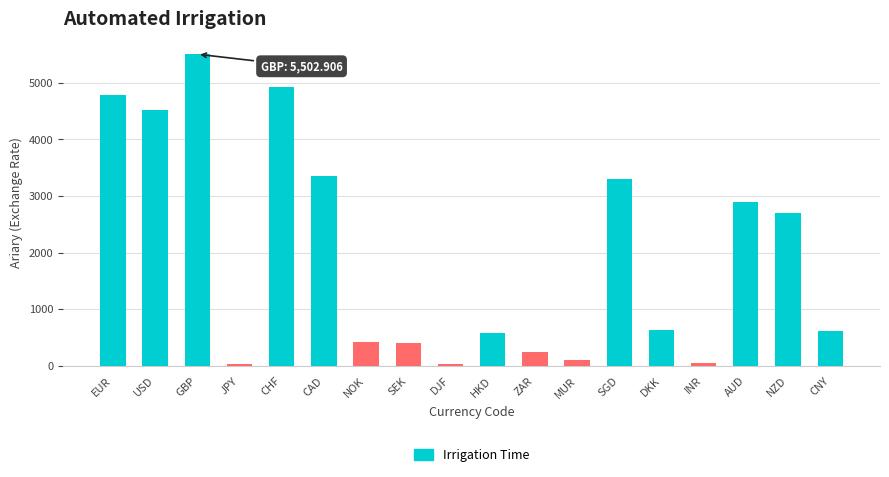

What is the ratio of the value at AUD to the value at CAD?

0.9